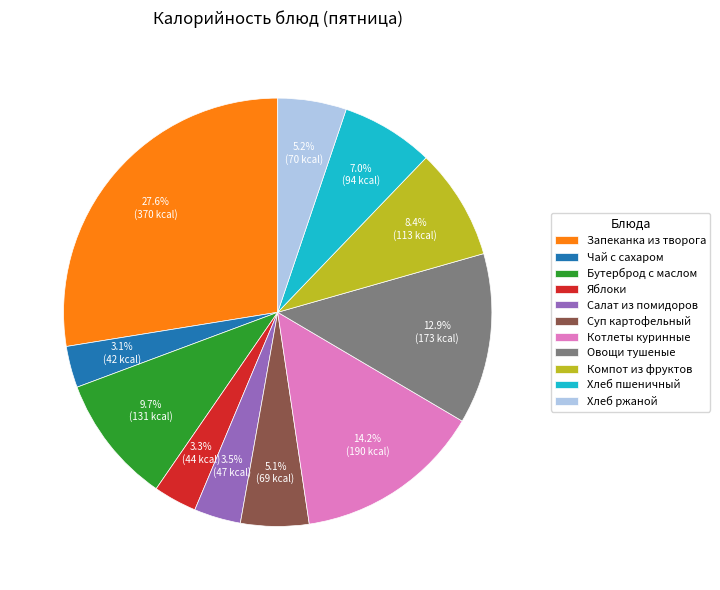

True or false: Суп картофельный accounts for 5% of the total.

True